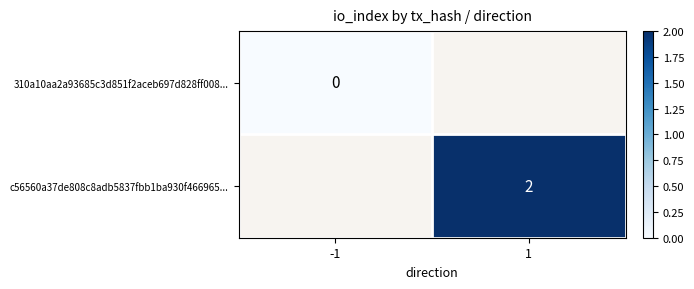

True or false: c56560a37de808c8adb5837fbb1ba930f466965... has a value of 1 at 1.

False